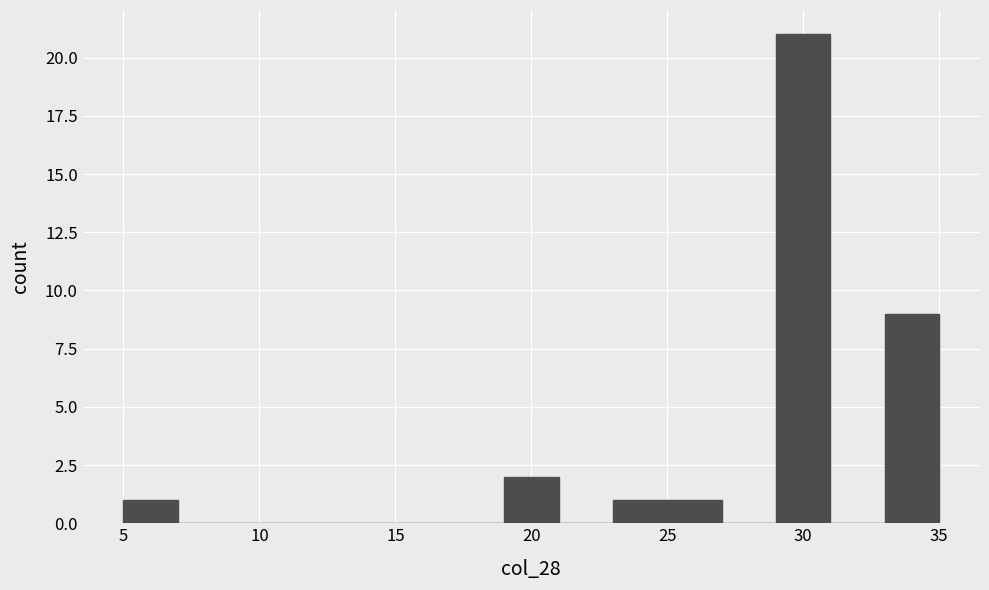

Which range on the x-axis has the tallest bar?

29 to 31